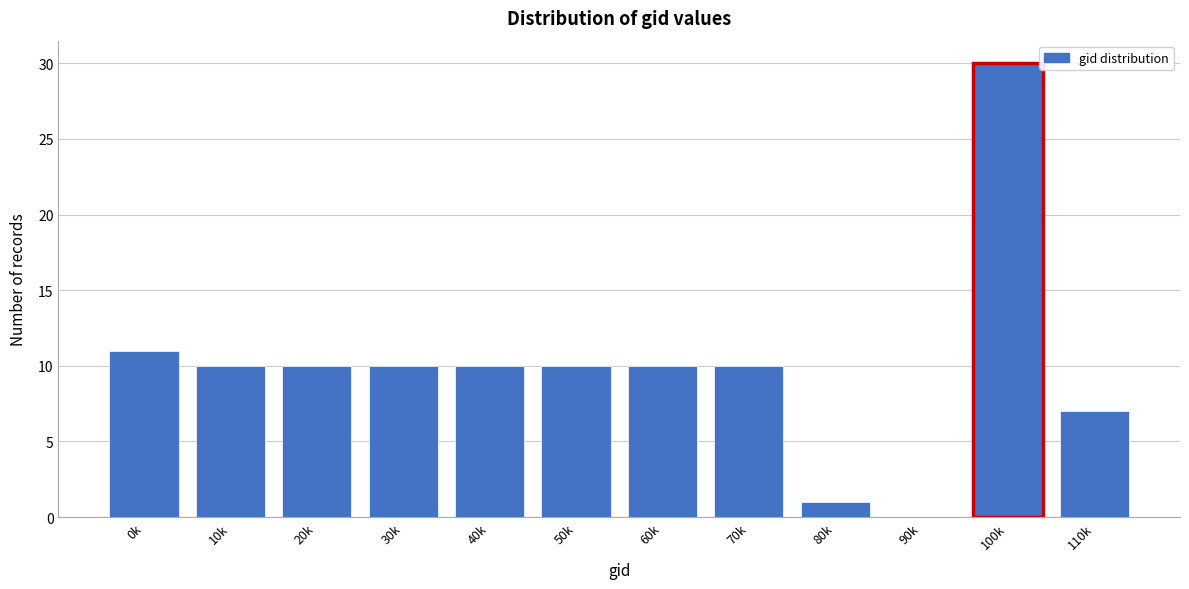

Reading left to right, transcribe all the data shown in this chart.

0k=11	10k=10	20k=10	30k=10	40k=10	50k=10	60k=10	70k=10	80k=1	90k=0	100k=30	110k=7